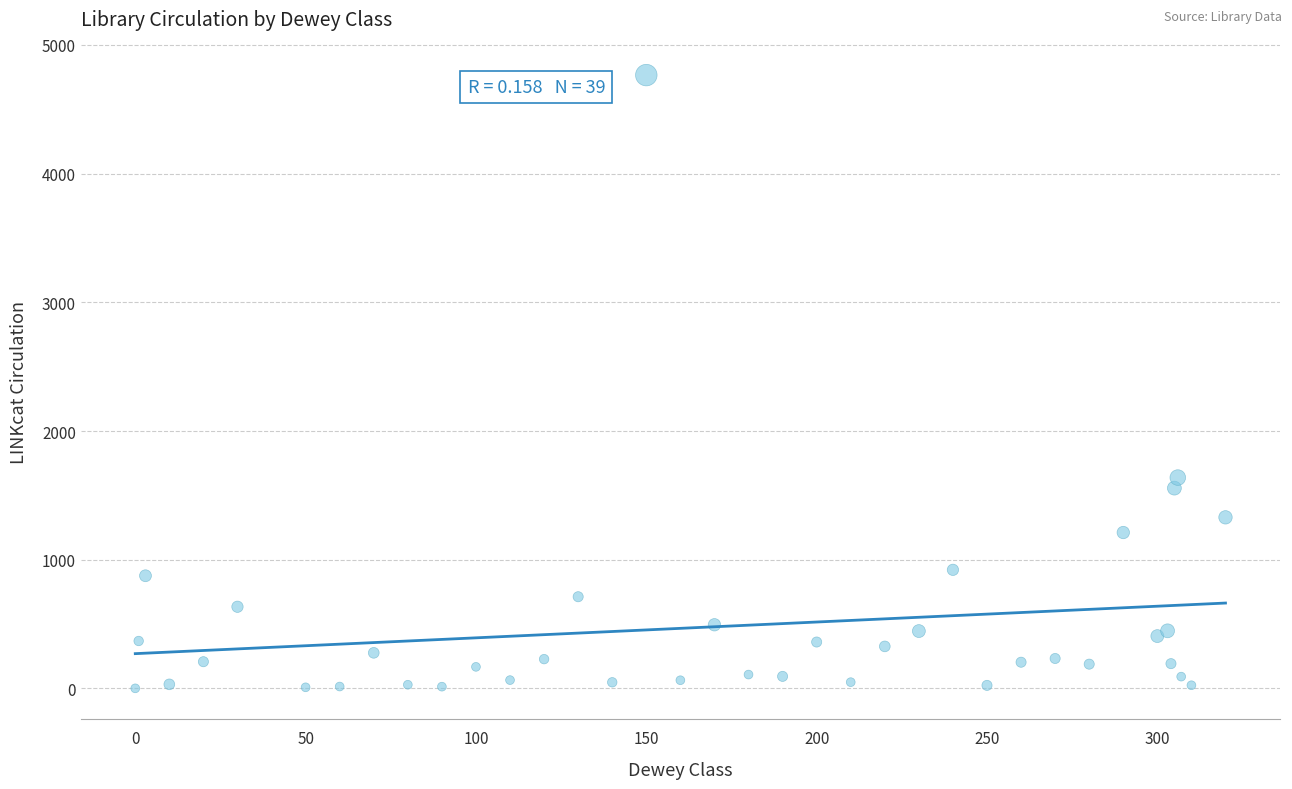

What Y value in the scatter plot is closest to 2383?

1638